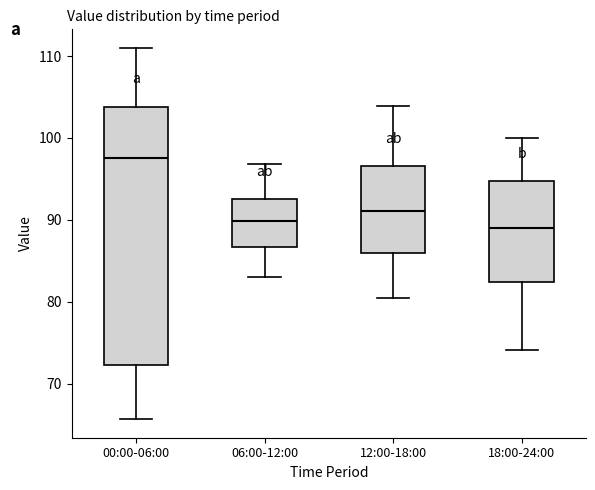

Reading left to right, read every box against the y-axis: the position of its median line, the range the box covers, and the ends of its whiskers. The values are not printed on the chart, so give them approximately, as read against the axis.

00:00-06:00: median 98, box 72 to 104, whiskers 66 to 111
06:00-12:00: median 90, box 87 to 93, whiskers 83 to 97
12:00-18:00: median 91, box 86 to 97, whiskers 80 to 104
18:00-24:00: median 89, box 82 to 95, whiskers 74 to 100